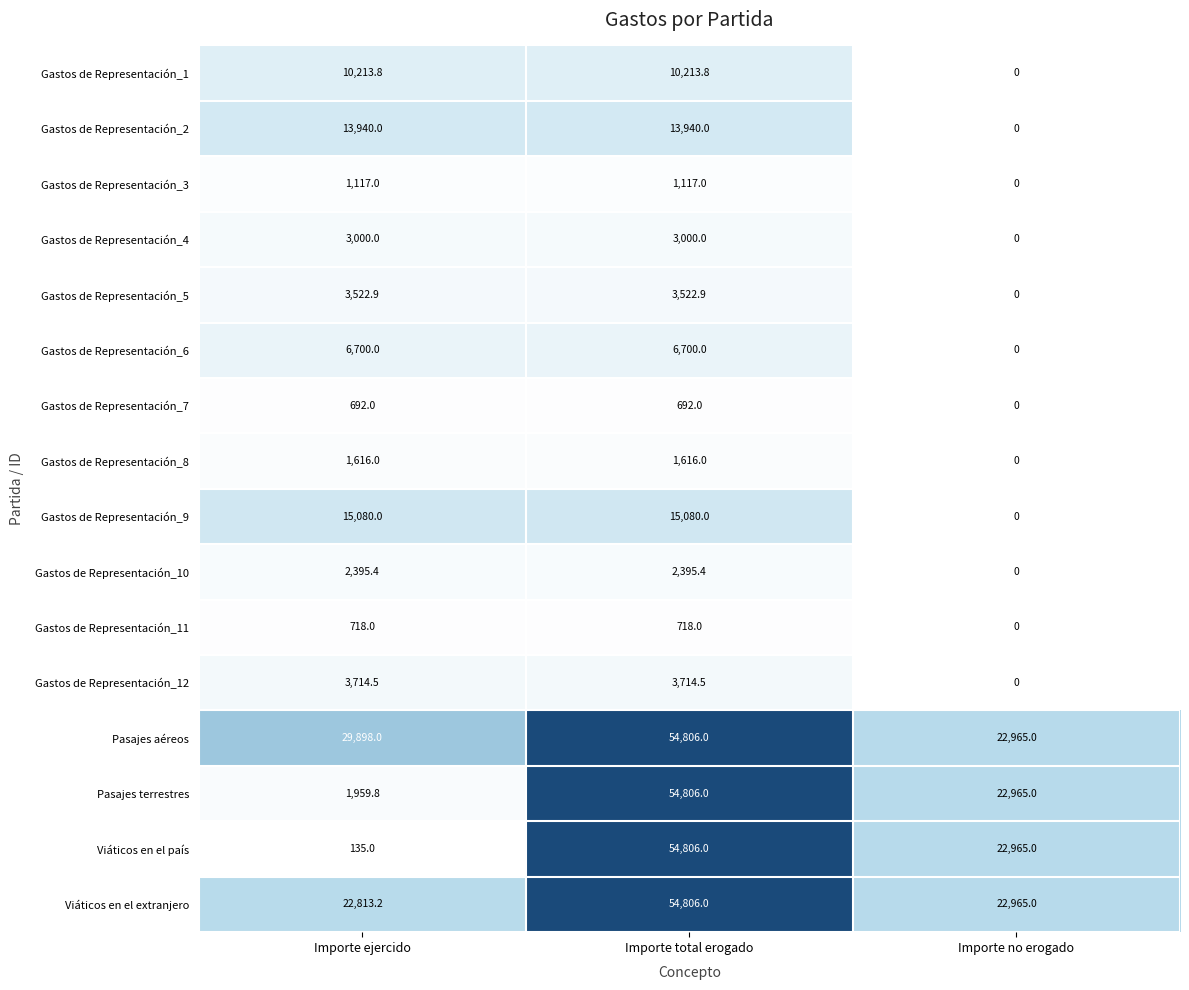

At which label does Viáticos en el país reach its peak?

Importe total erogado